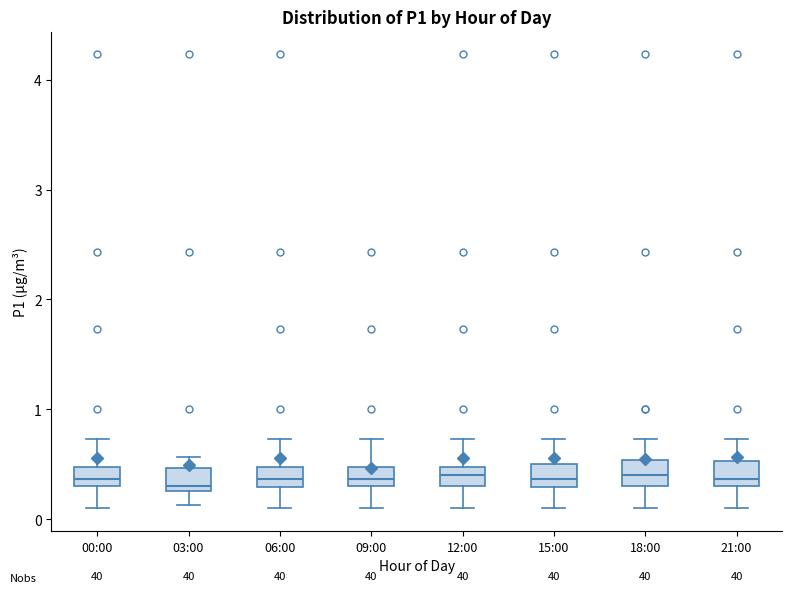

Where is the lower edge of the box for 00:00 on the y-axis? The values are not printed on the chart, so give them approximately, as read against the axis.

0.3